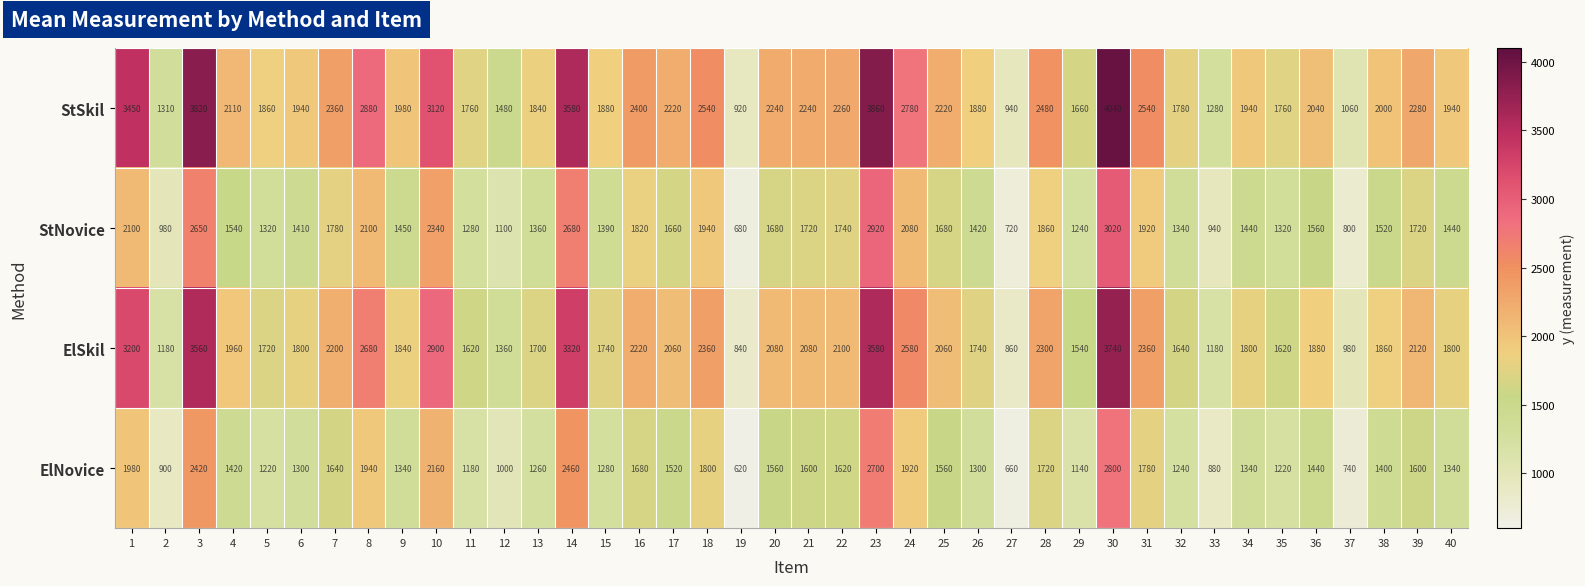

At which label does ElSkil reach its peak?

30